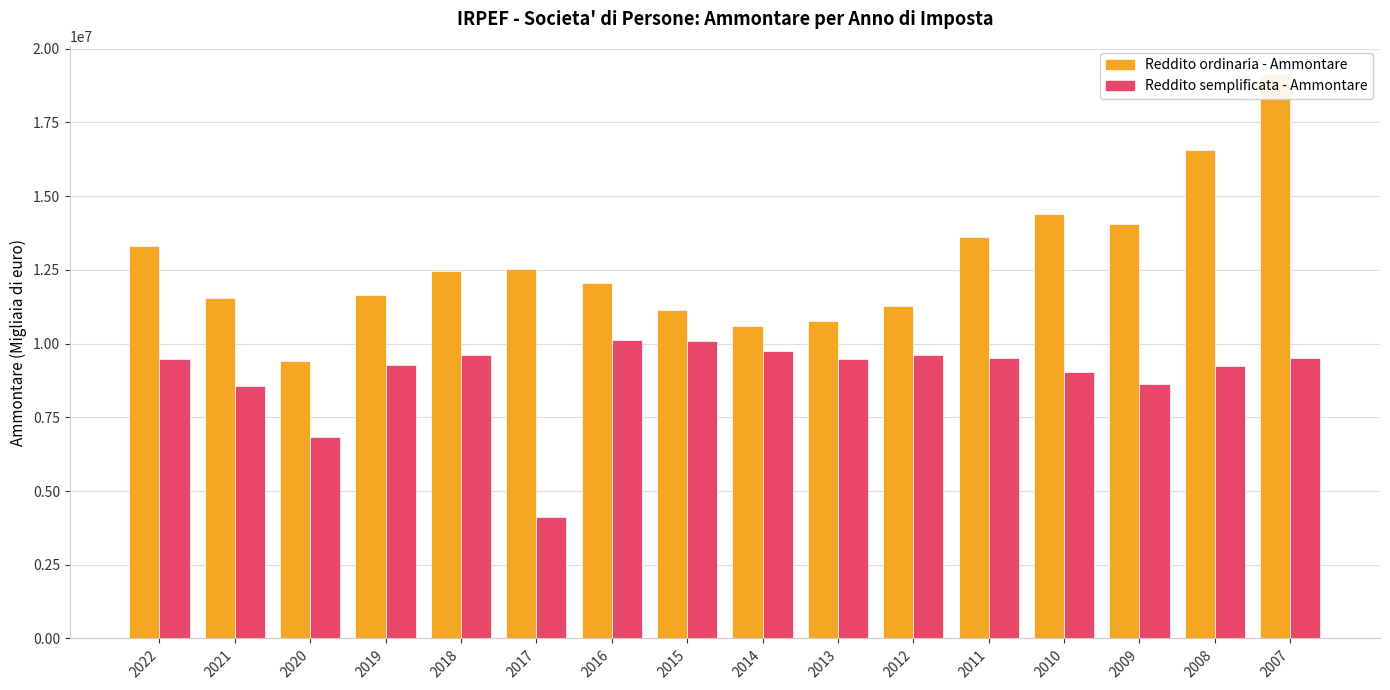

The value of Reddito semplificata - Ammontare at 2019 is 15134839.5. True or false?

False